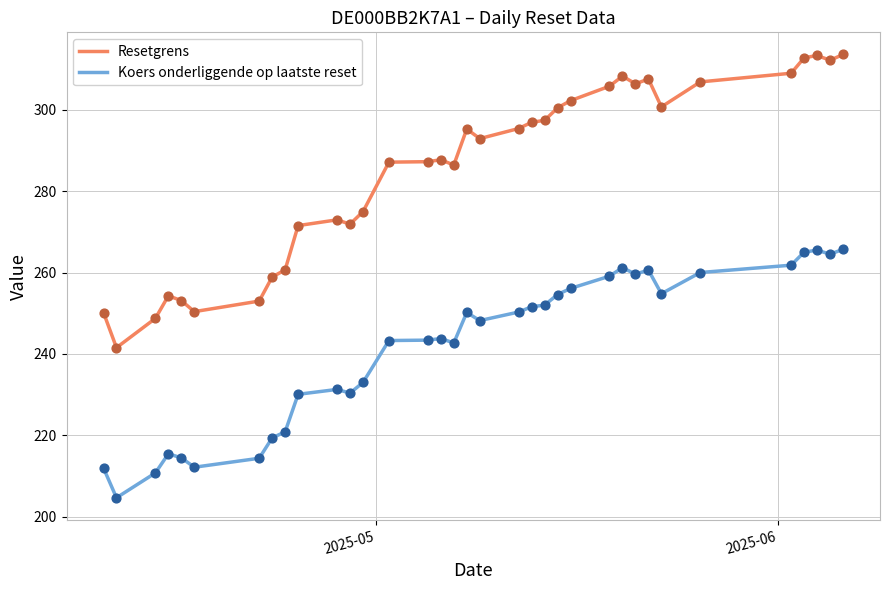

Which series has the largest total across all categories?

Resetgrens